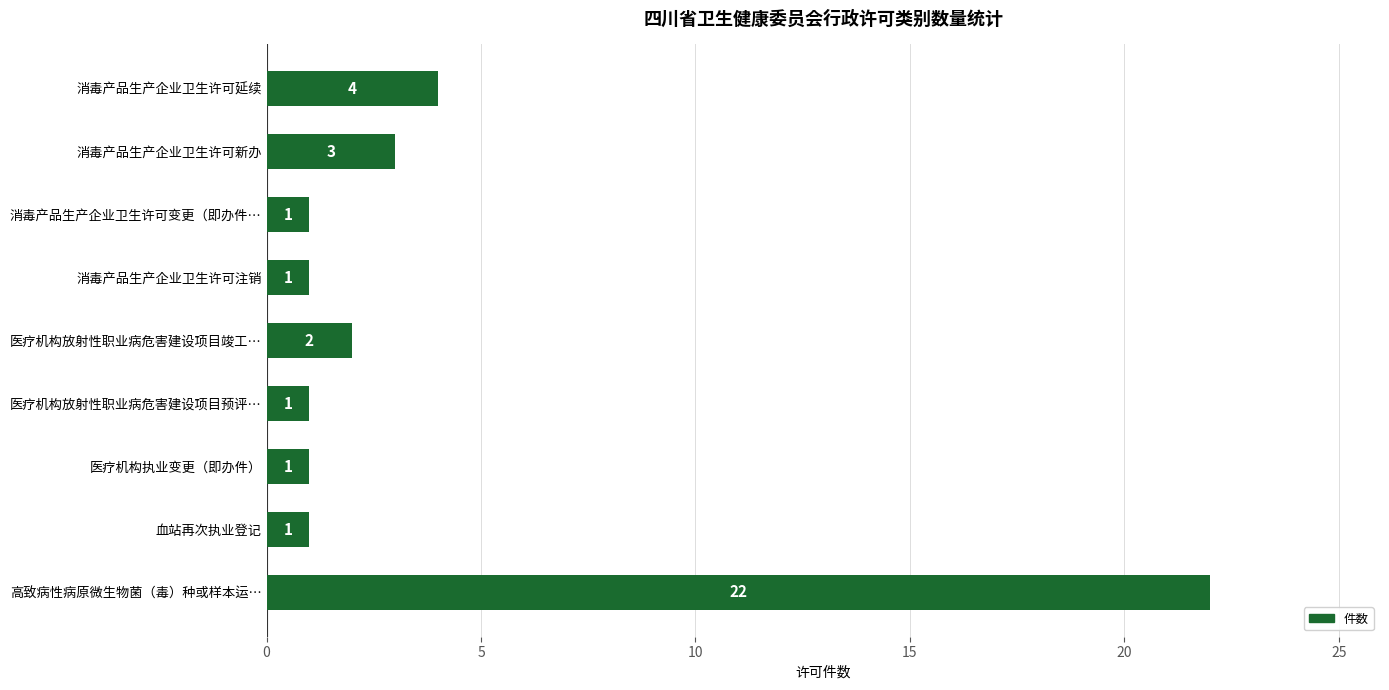

What is the change in value from 消毒产品生产企业卫生许可延续 to 医疗机构放射性职业病危害建设项目预评…?

-3